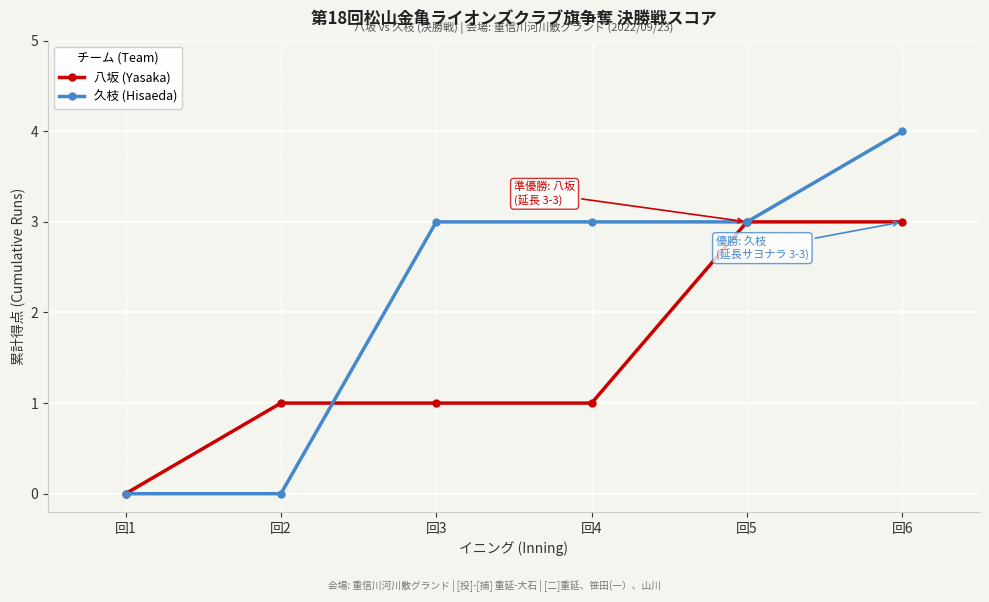

Is it true that 久枝 (Hisaeda) equals 3 at 回4?

True